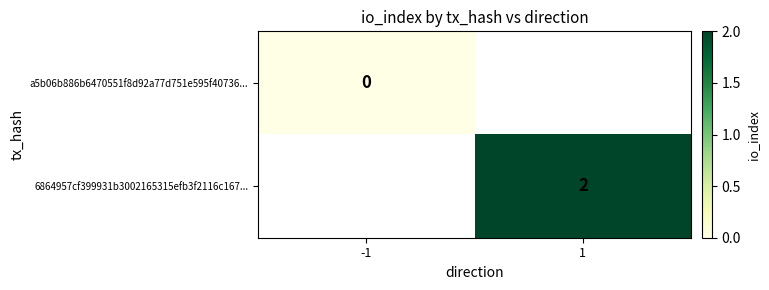

Is it true that 6864957cf399931b3002165315efb3f2116c167... equals 2 at 1?

True